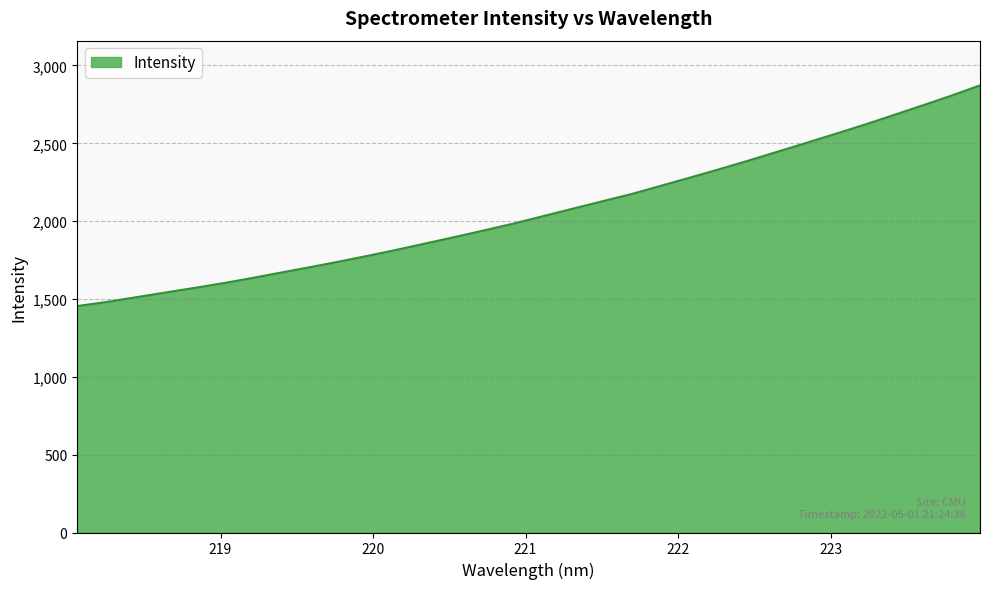

How many distinct data groups are displayed?

1